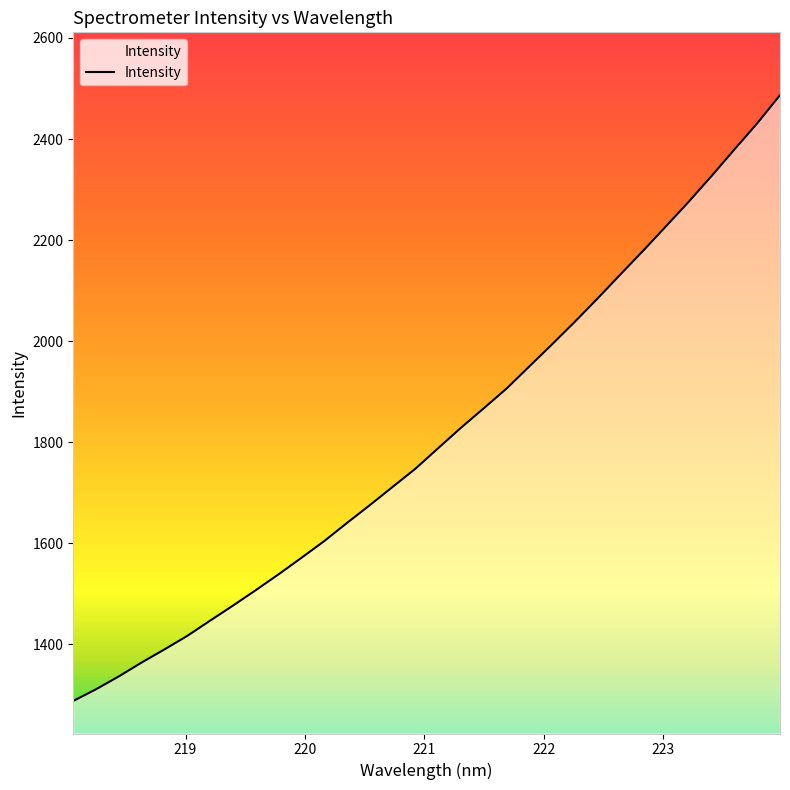

How many values exceed 1788?

16